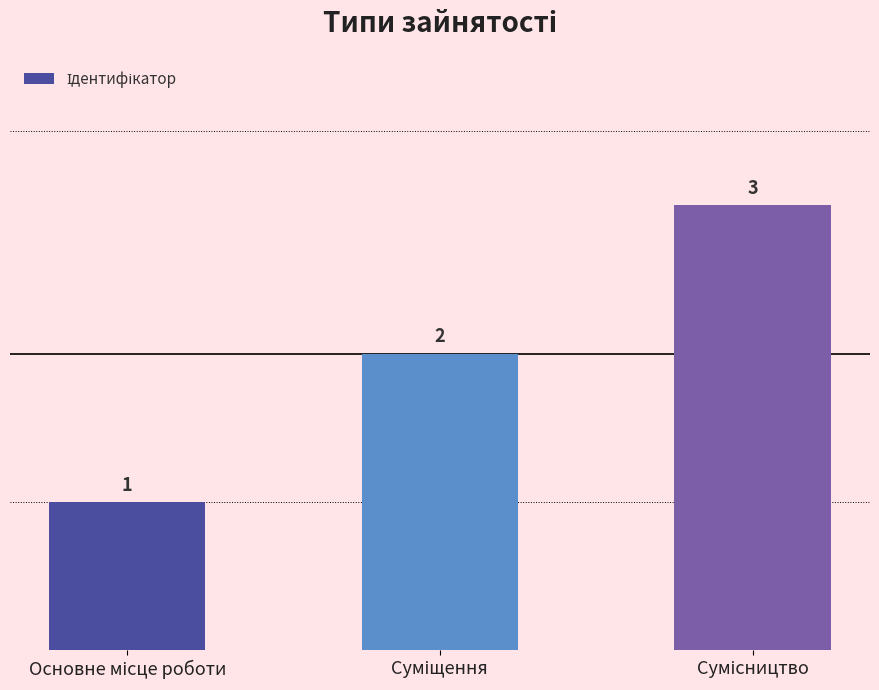

How many values are between 1 and 3?

3